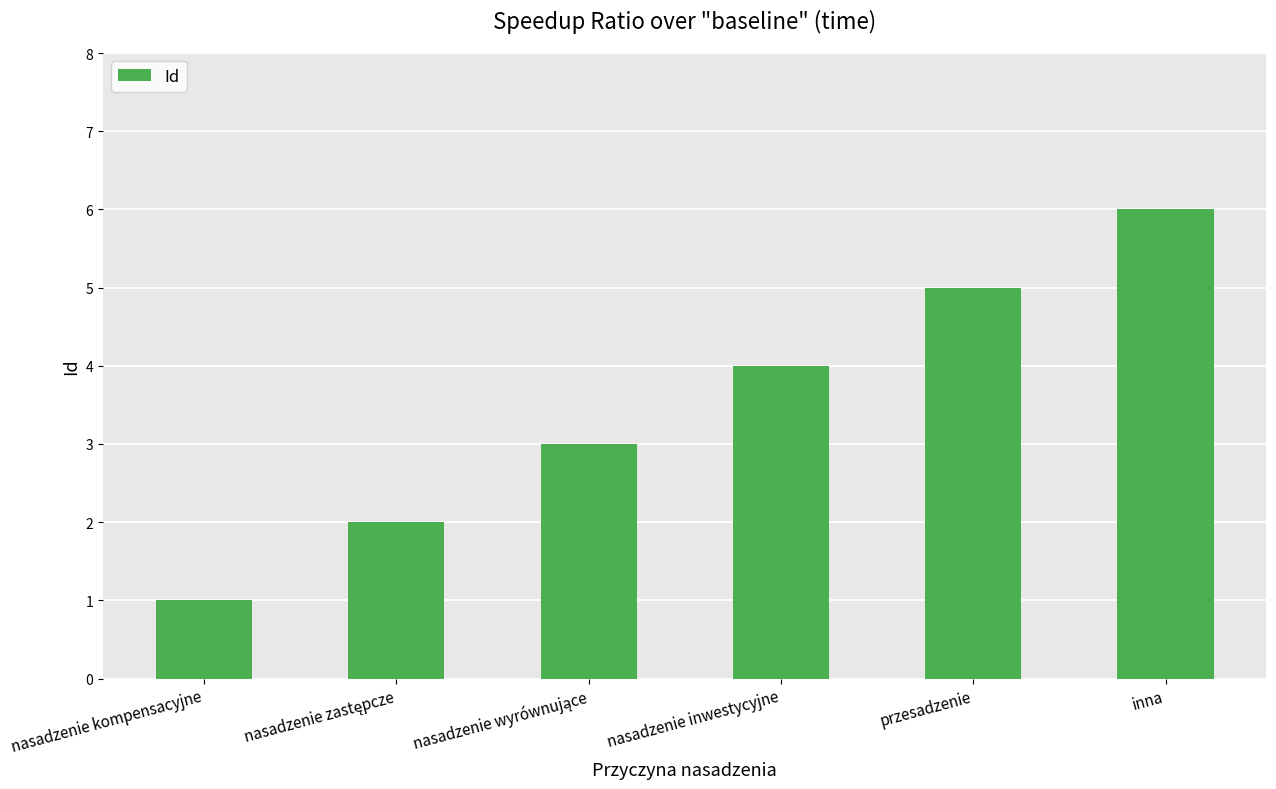

Between nasadzenie kompensacyjne and nasadzenie inwestycyjne, which is larger?

nasadzenie inwestycyjne